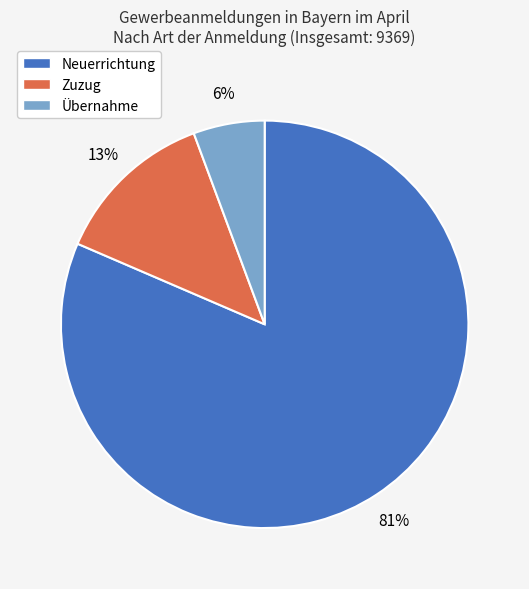

How many segments does this pie chart have?

3